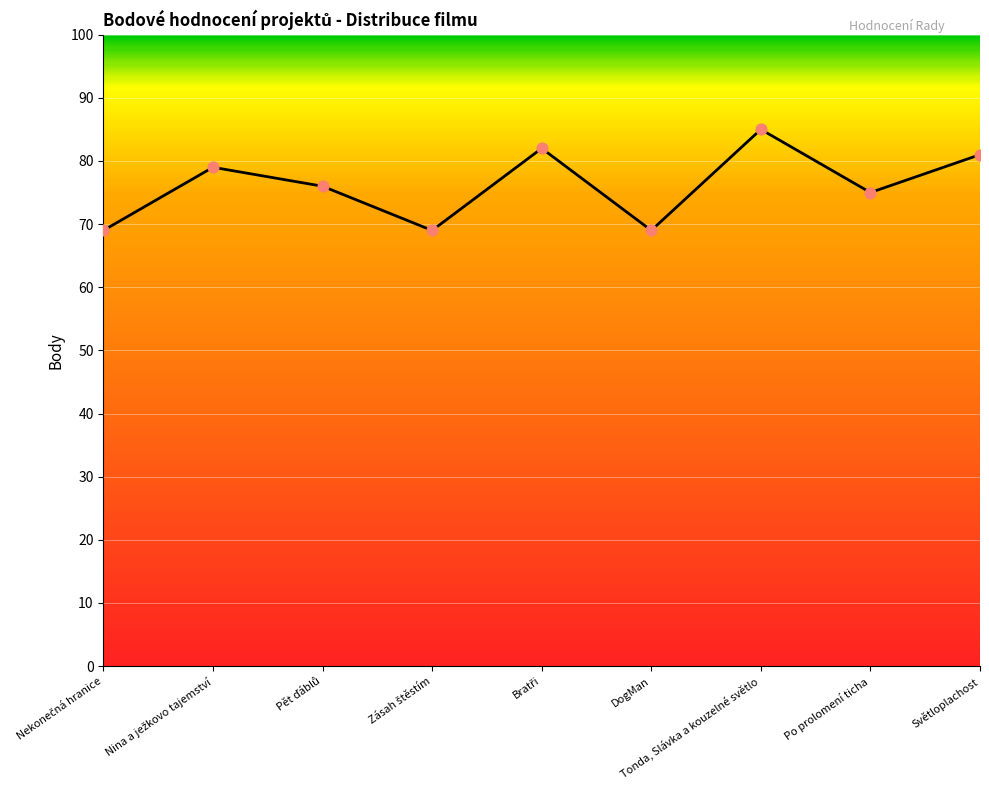

True or false: the data shows 69 at DogMan.

True